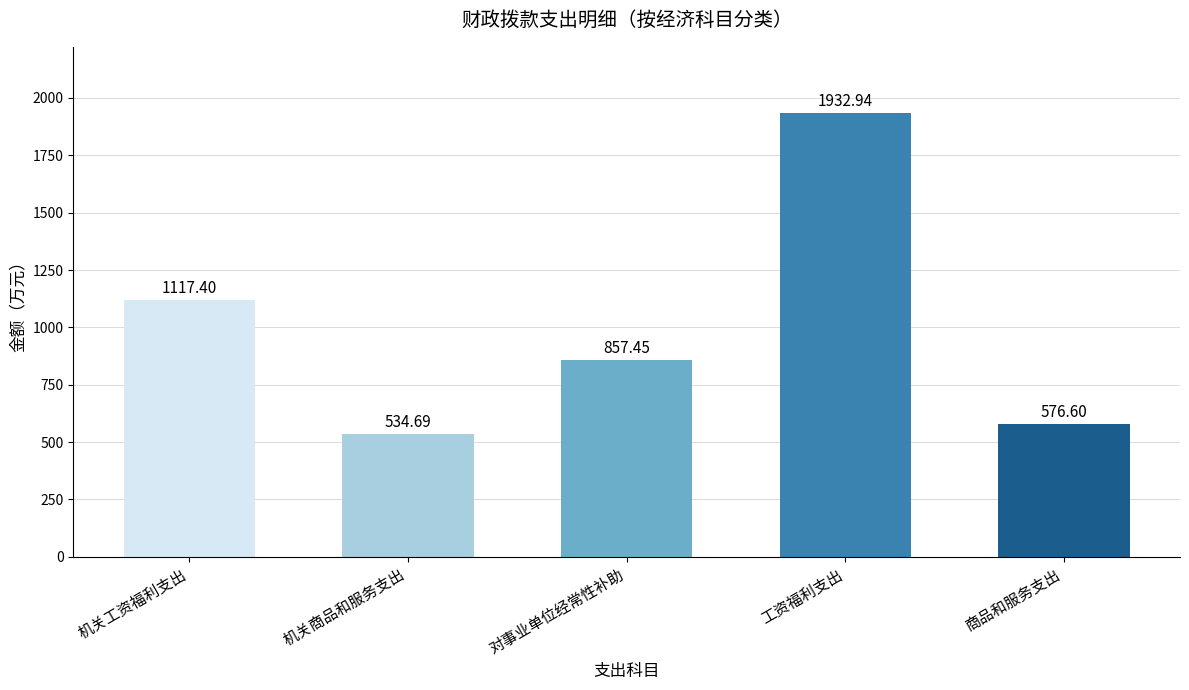

What is the value of the 4th bar from the left?

1932.9